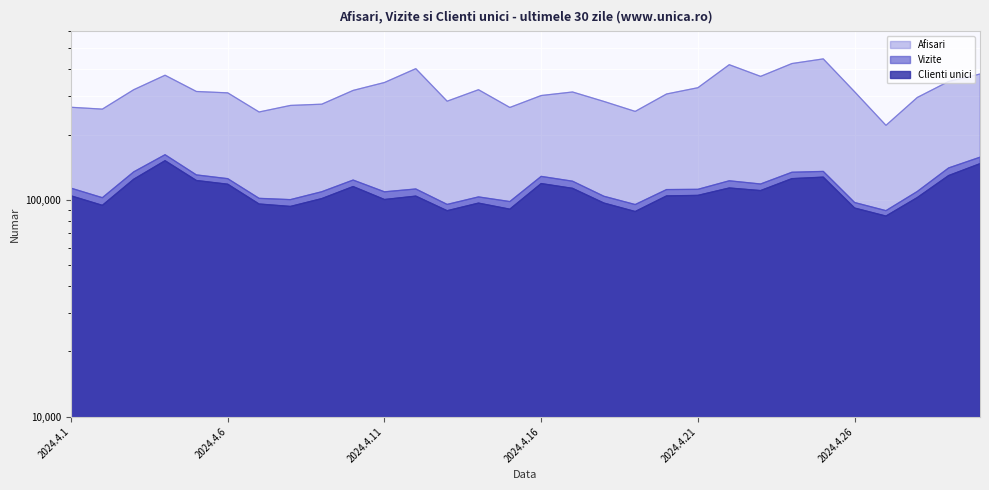

Where is the first local minimum for Afisari?

2024.4.2